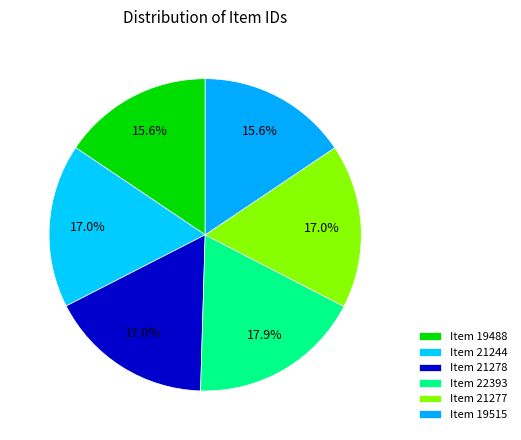

Count the number of slices in the pie.

6